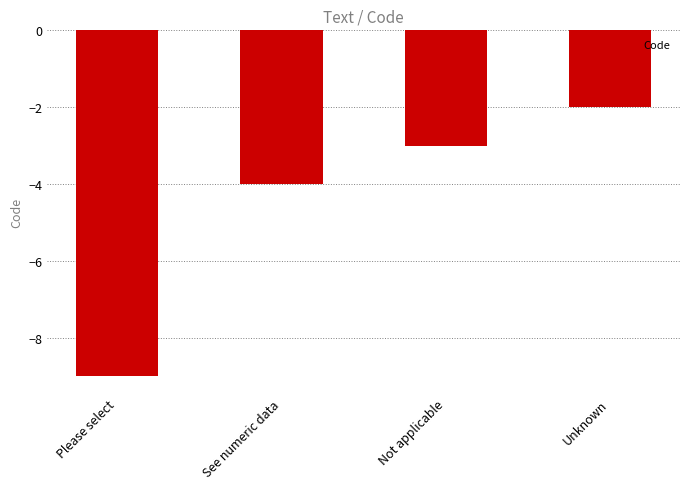

At which label is the value closest to -5?

See numeric data